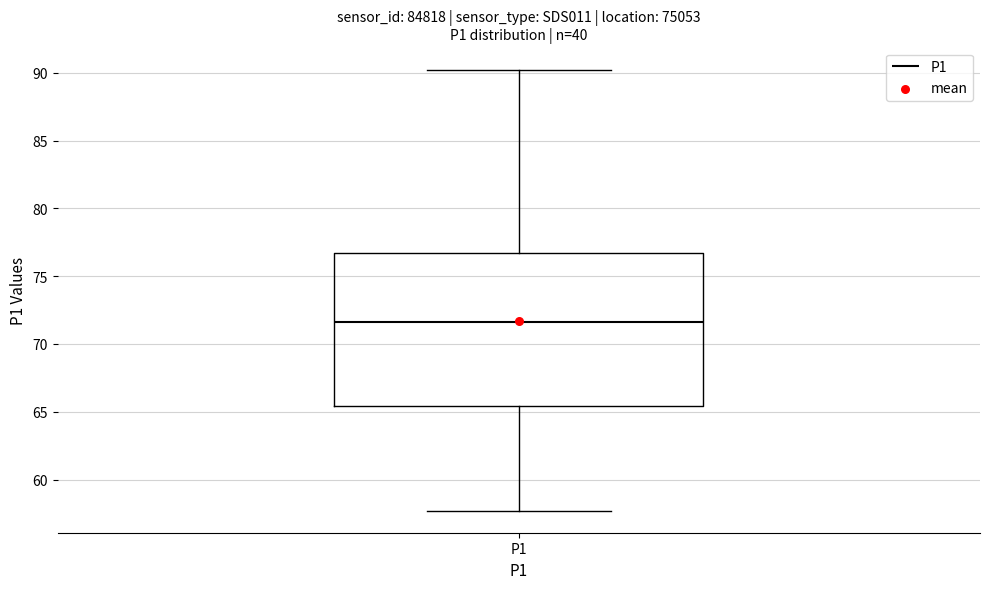

Where does the upper whisker of the box for P1 end on the y-axis? The values are not printed on the chart, so give them approximately, as read against the axis.

90.0